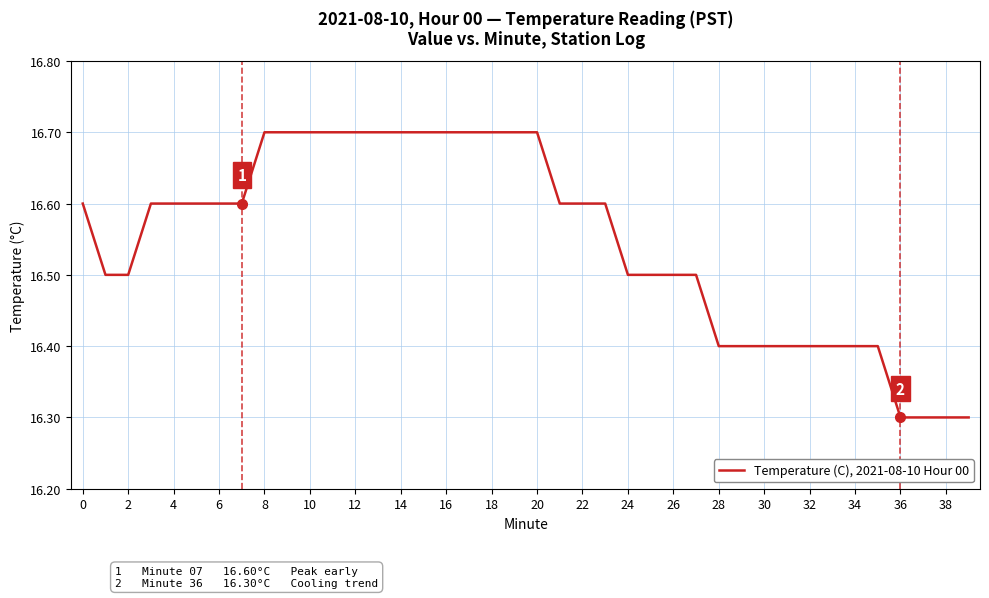

What is the greatest value displayed?

16.7